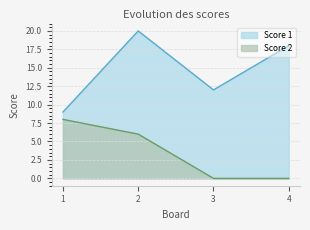

True or false: Score 2 and Score 1 cross at least once.

False